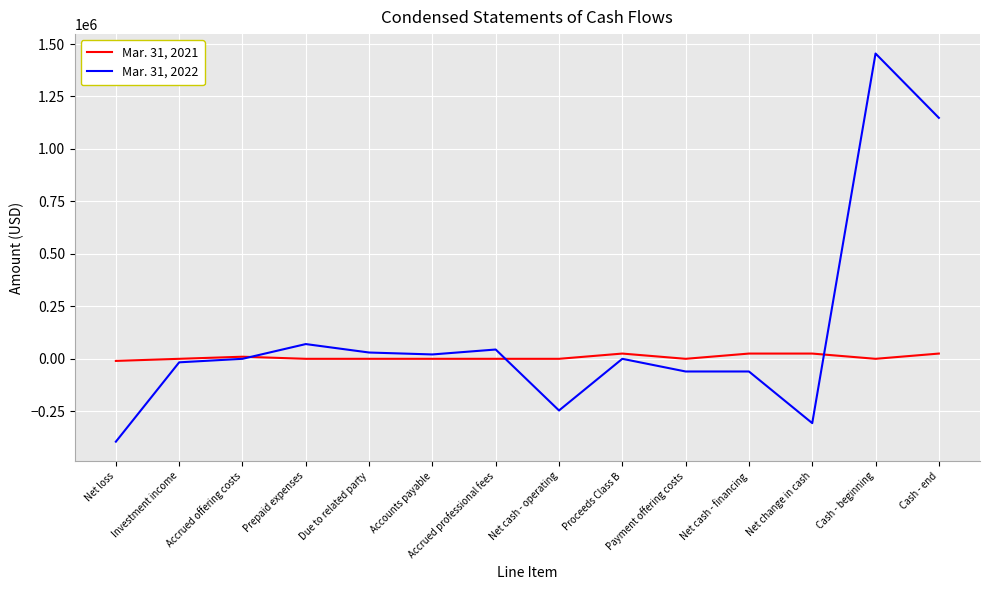

Which series has the largest range (max minus min)?

Mar. 31, 2022